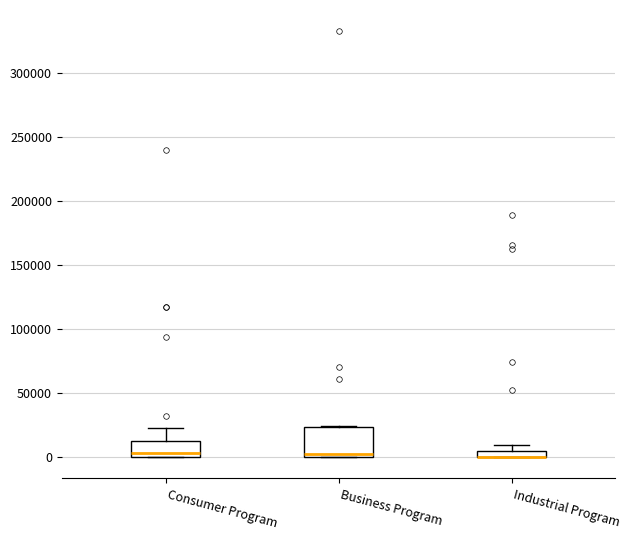

Where is the upper edge of the box for Consumer Program on the y-axis? The values are not printed on the chart, so give them approximately, as read against the axis.

10000